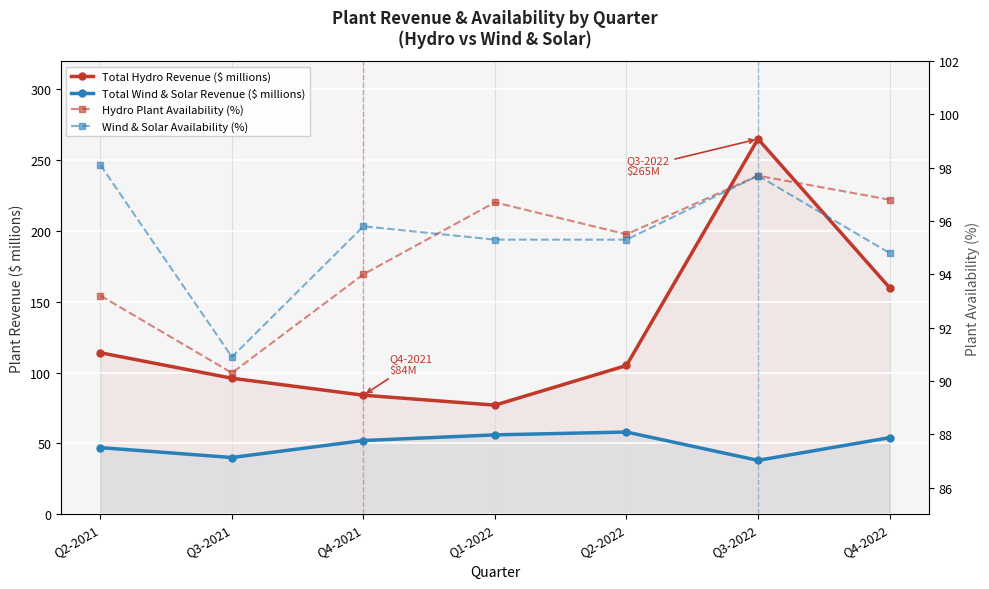

Reading left to right, list all the values displayed in this chart.

Total Hydro Revenue ($ millions): Q2-2021=114.0	Q3-2021=96.0	Q4-2021=84.0	Q1-2022=77.0	Q2-2022=105.0	Q3-2022=265.0	Q4-2022=160.0
Total Wind & Solar Revenue ($ millions): Q2-2021=47.0	Q3-2021=40.0	Q4-2021=52.0	Q1-2022=56.0	Q2-2022=58.0	Q3-2022=38.0	Q4-2022=54.0
Hydro Plant Availability (%): Q2-2021=93.2	Q3-2021=90.3	Q4-2021=94.0	Q1-2022=96.7	Q2-2022=95.5	Q3-2022=97.7	Q4-2022=96.8
Wind & Solar Availability (%): Q2-2021=98.1	Q3-2021=90.9	Q4-2021=95.8	Q1-2022=95.3	Q2-2022=95.3	Q3-2022=97.7	Q4-2022=94.8